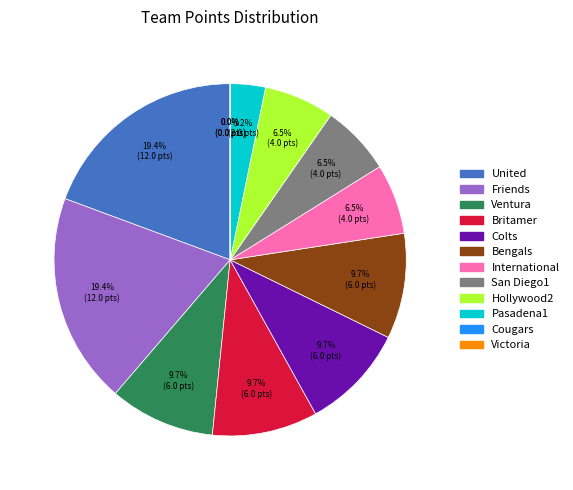

Is it true that United is 32% of the pie?

False